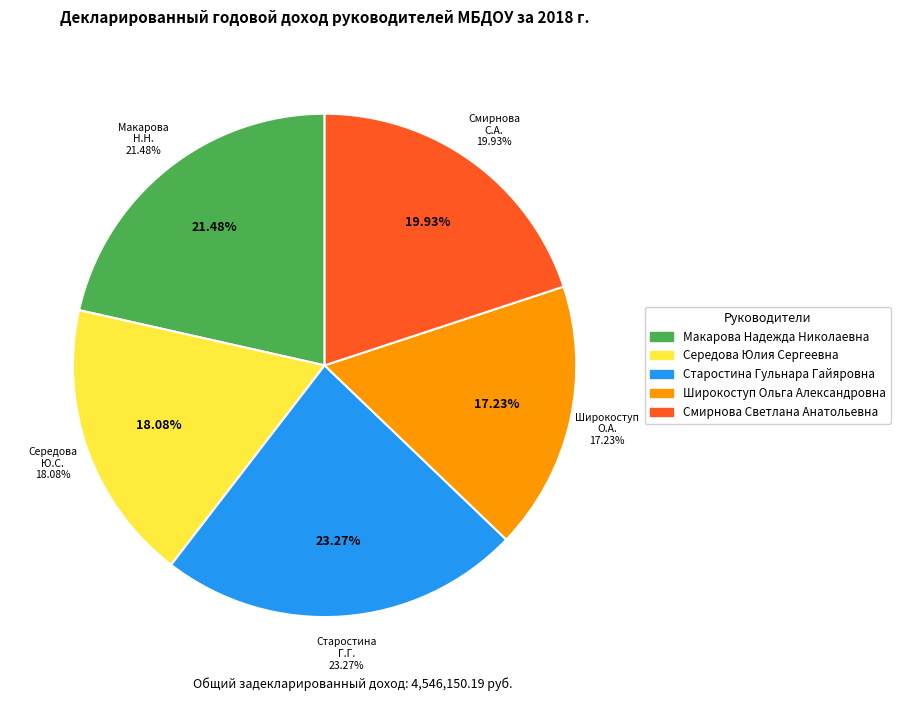

Does Смирнова Светлана Анатольевна account for over 50% of the chart?

No